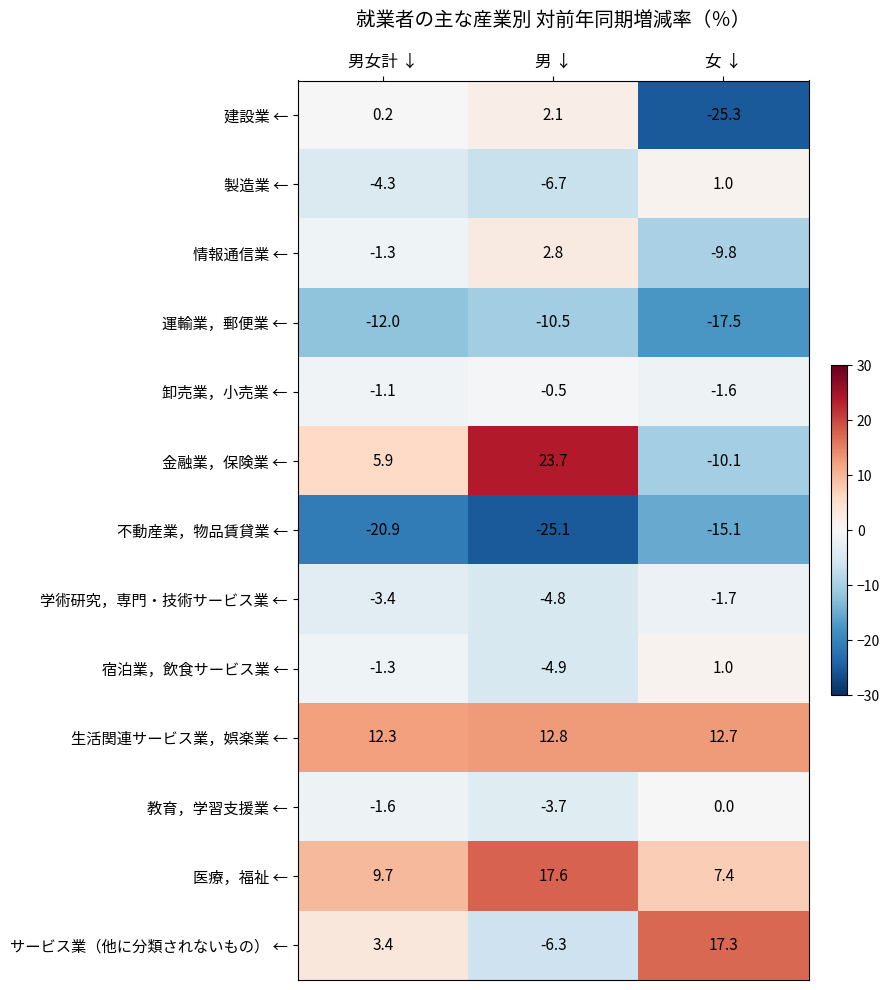

How many values in 金融業，保険業 ← are below zero?

1